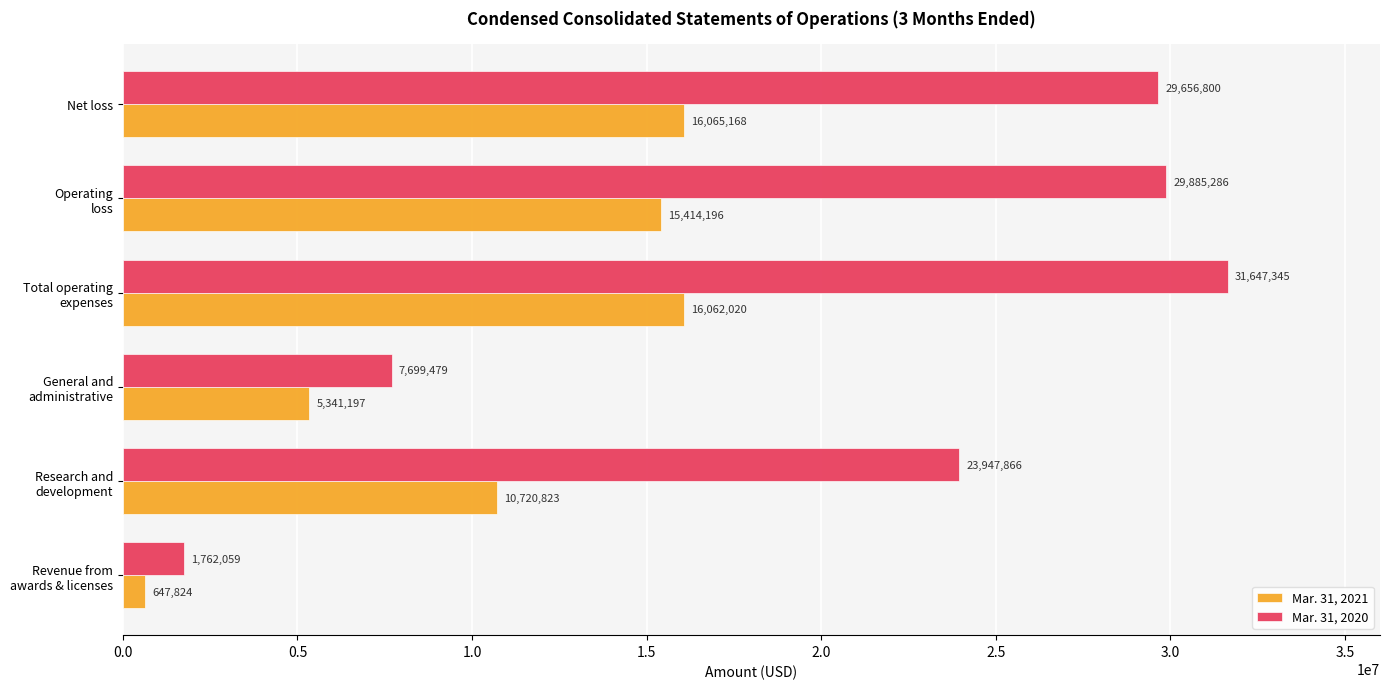

What is the smallest value displayed?

647824